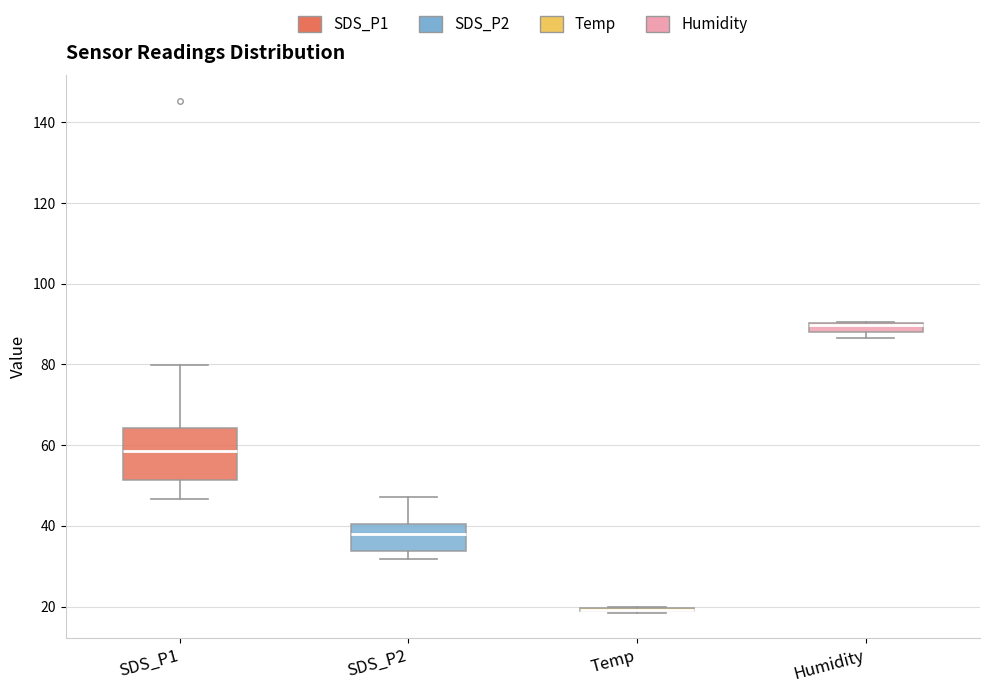

Which box is the tallest, from its lower edge to its upper edge?

SDS_P1